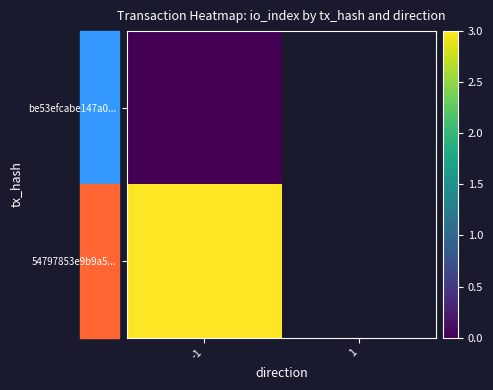

Which label corresponds to the smallest value in the chart?

-1